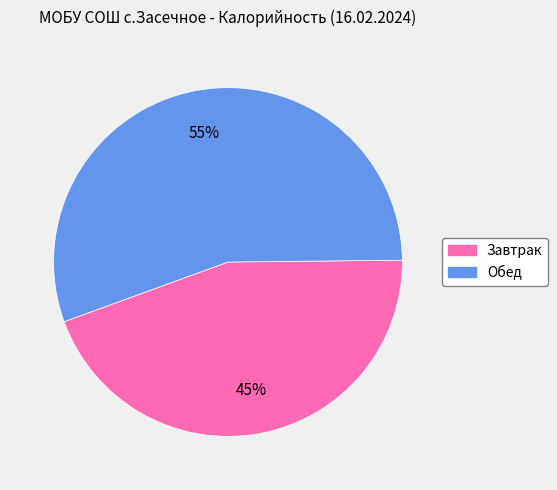

Between Завтрак and Обед, which is larger?

Обед